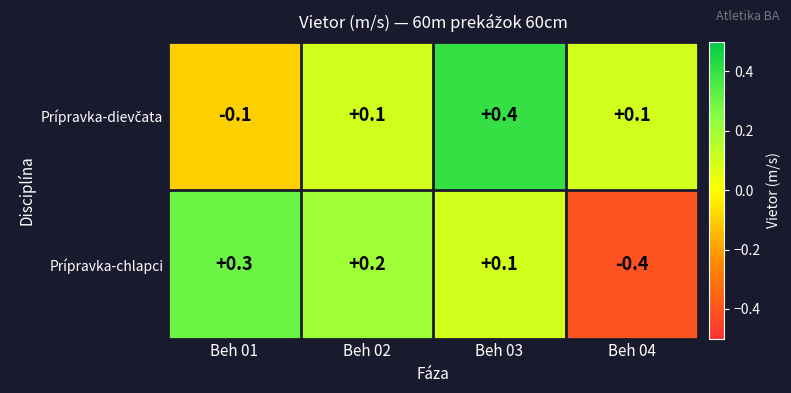

Rank the categories by Prípravka-chlapci value from highest to lowest.

Beh 01, Beh 02, Beh 03, Beh 04